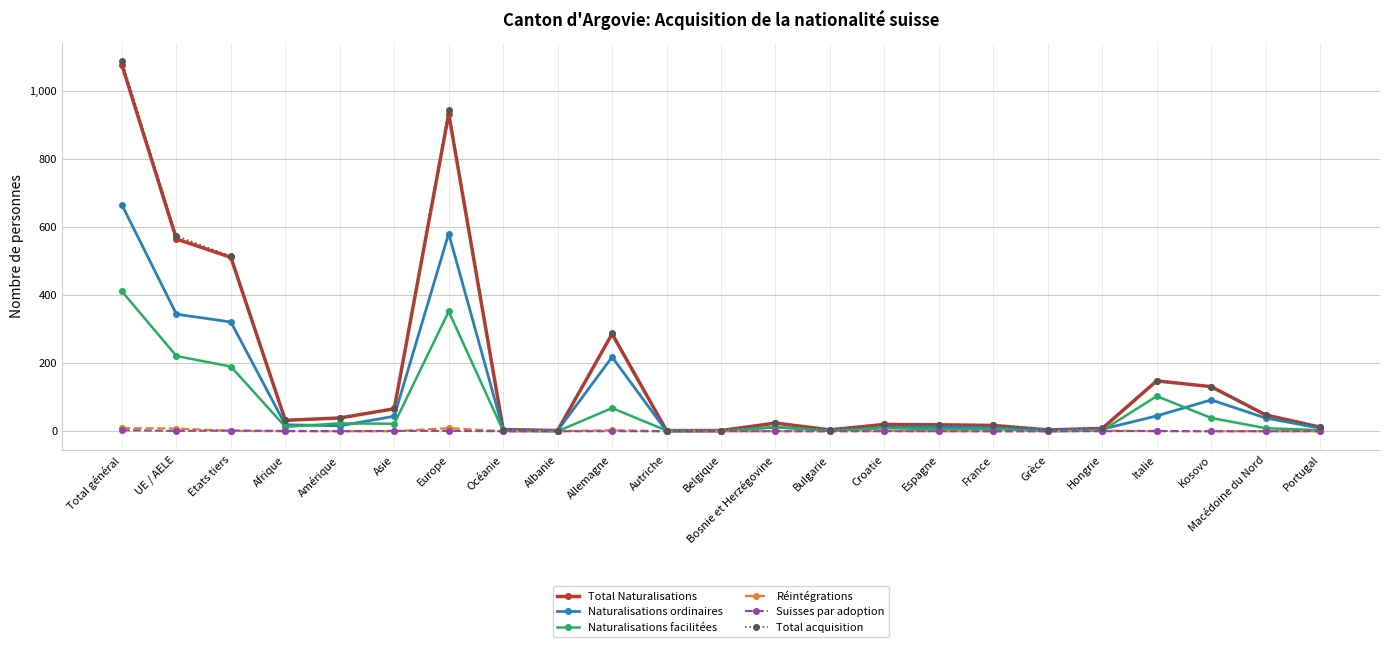

How many Suisses par adoption values are between 0 and 1?

21